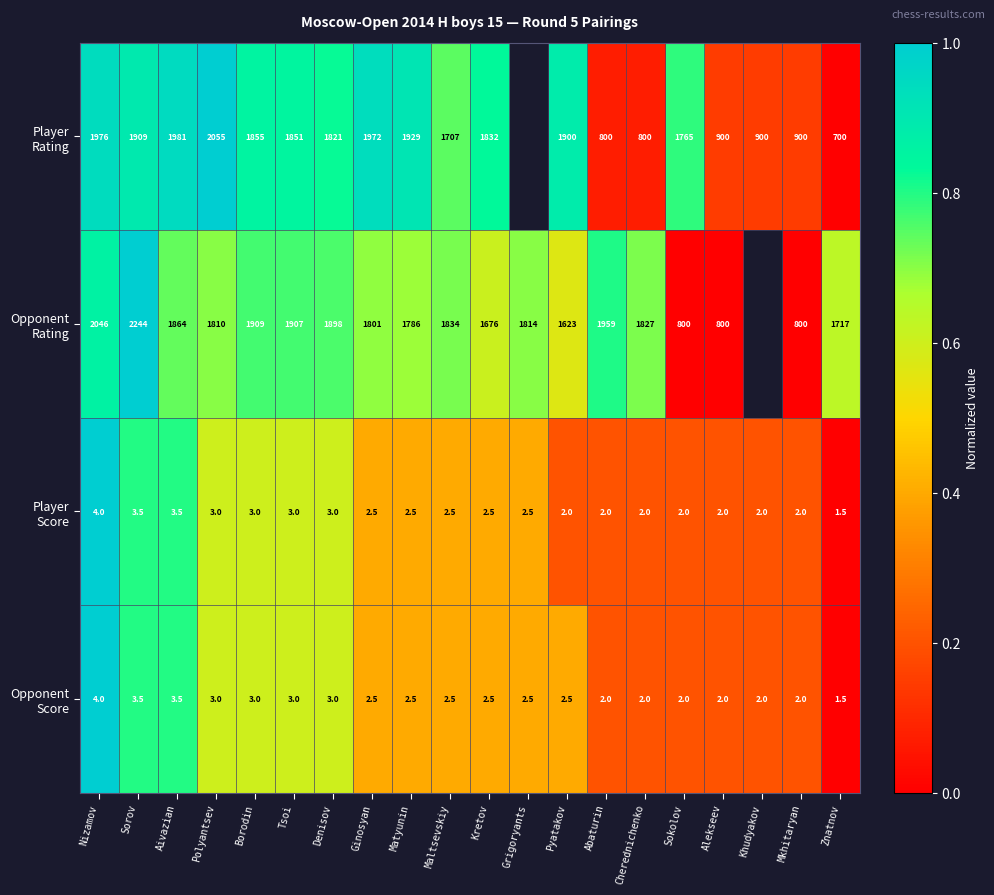

What is the maximum value shown in the chart?

1.0